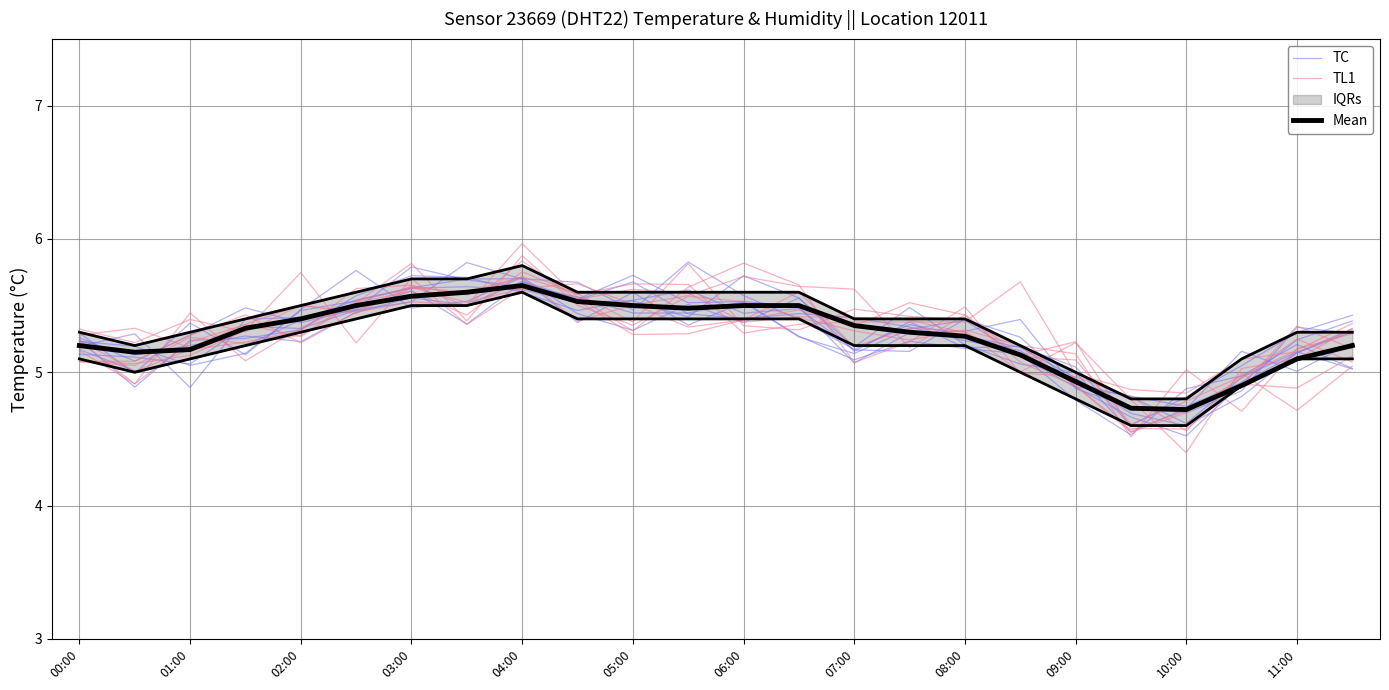

List the series in order of their overall mean, highest first.

TL1, Mean, TC